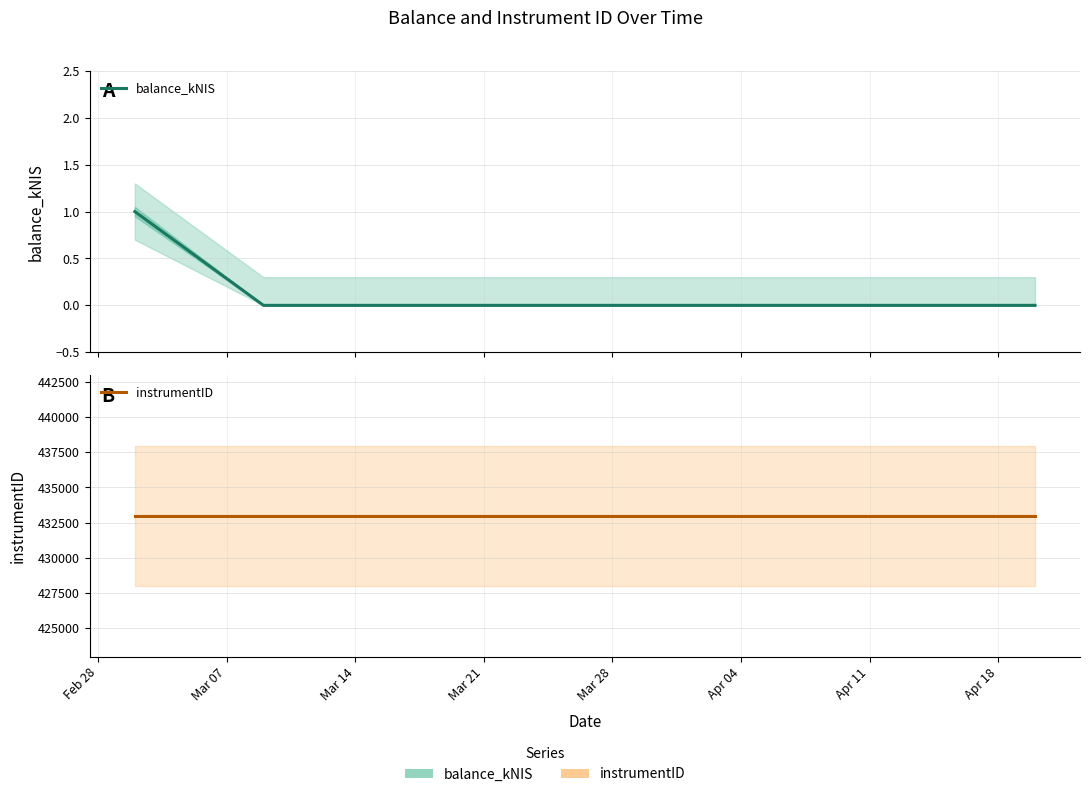

What is the value of the instrumentID point at the 1st from the left?

432981